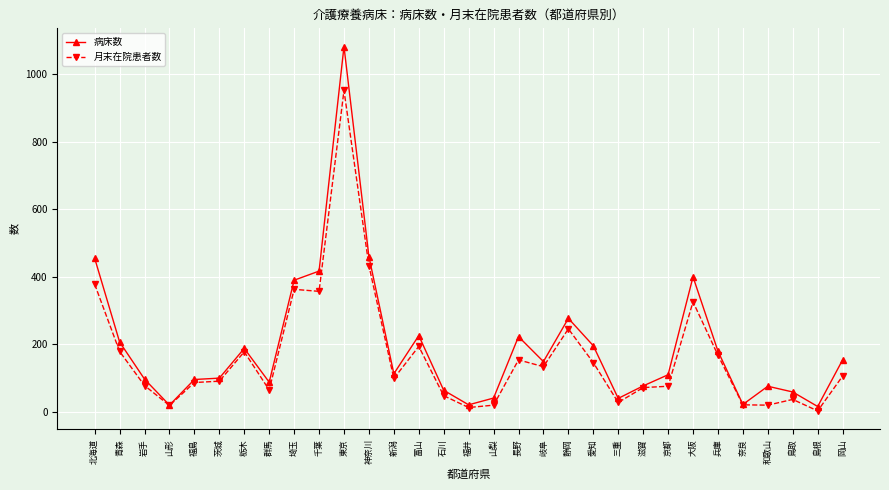

What is the label of the 25th point from the left?

大阪